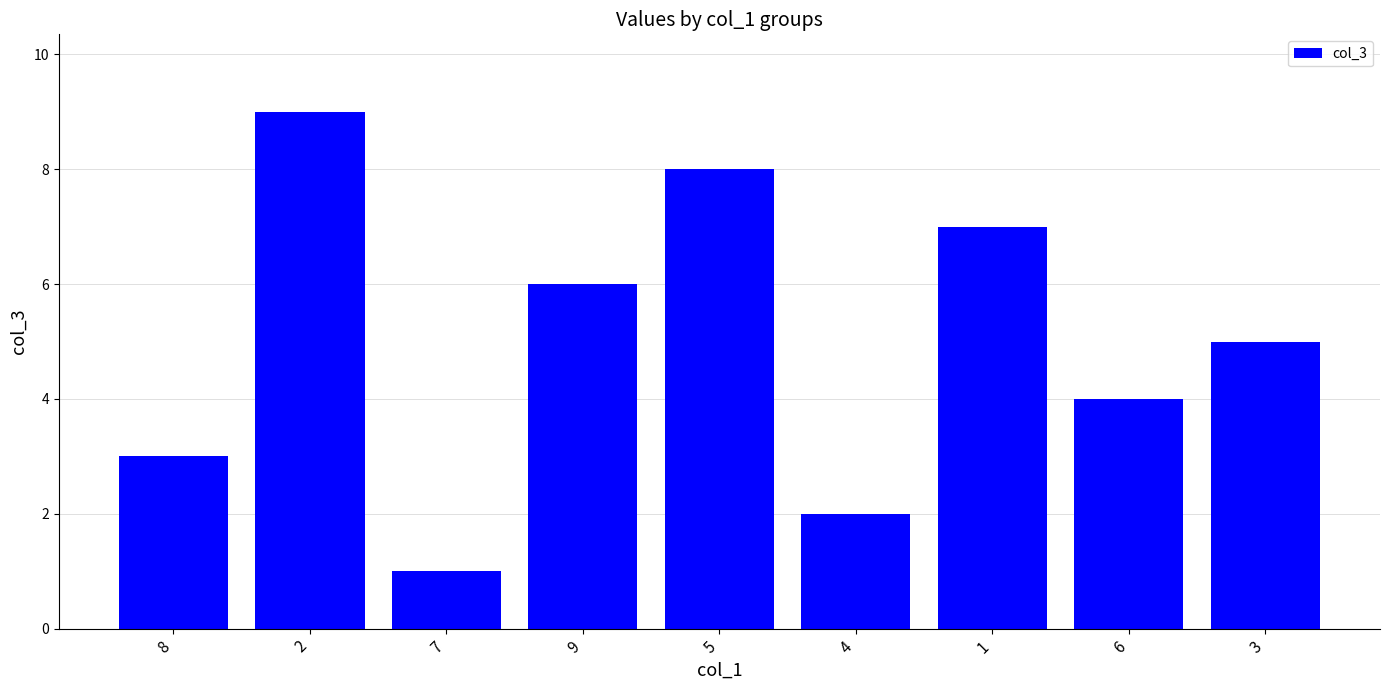

Does the chart contain stacked bars?

No